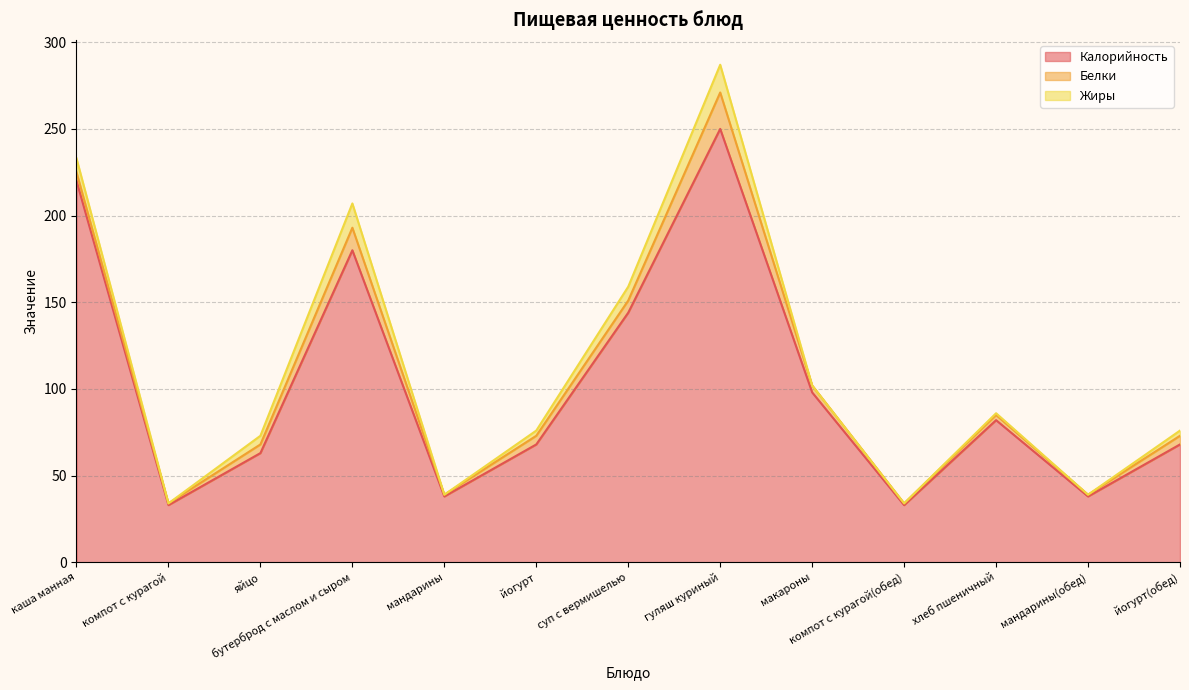

At how many categories does at least one series exceed 193?

2